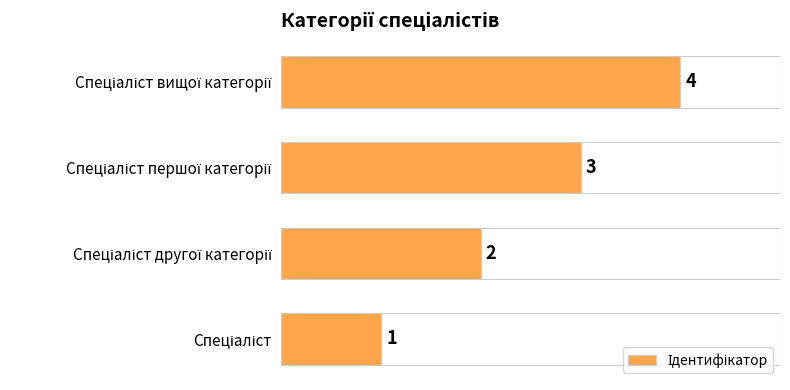

How many data points does each series have?

4